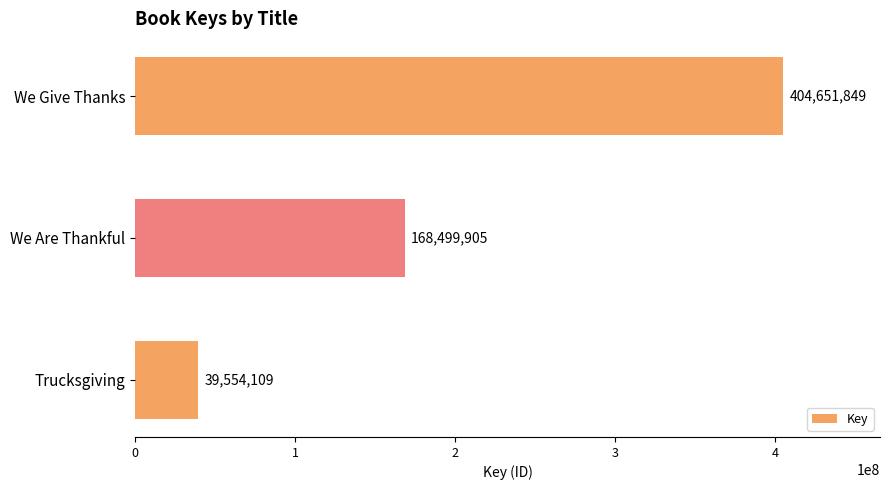

Reading bottom to top, transcribe all the data shown in this chart.

Trucksgiving=39554109	We Are Thankful=168499905	We Give Thanks=404651849